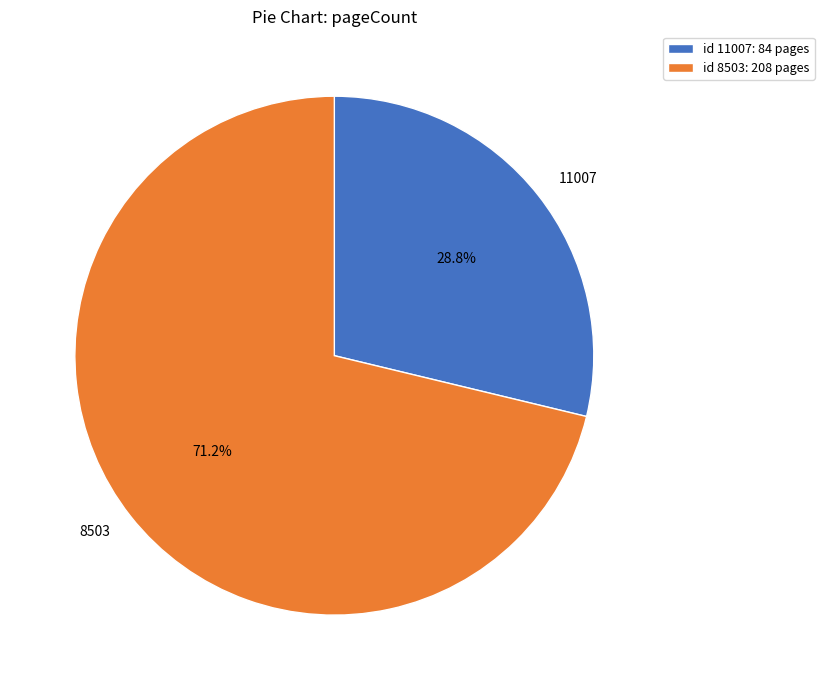

How many slices are in this pie chart?

2